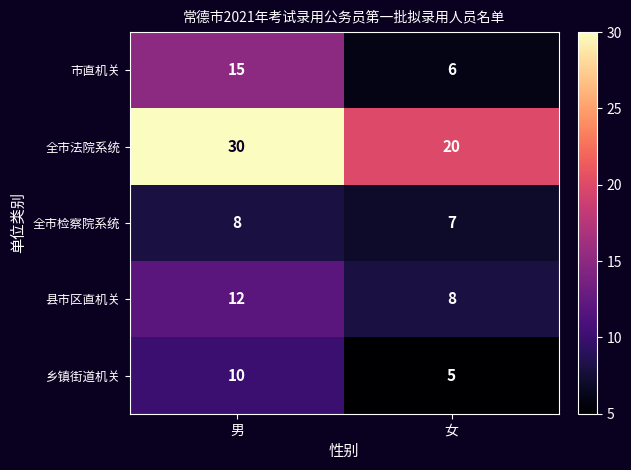

Which series has the widest spread of values?

全市法院系统